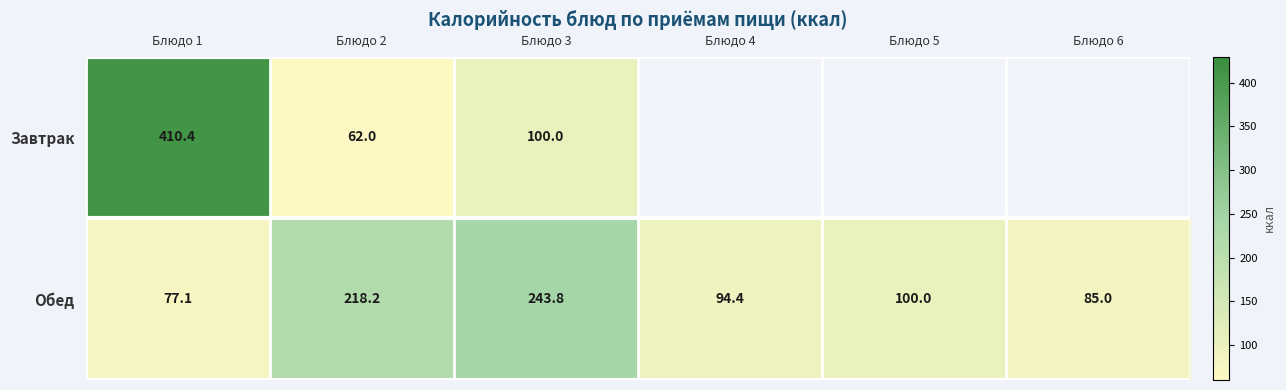

The value of Обед at Блюдо 6 is 36.6. True or false?

False